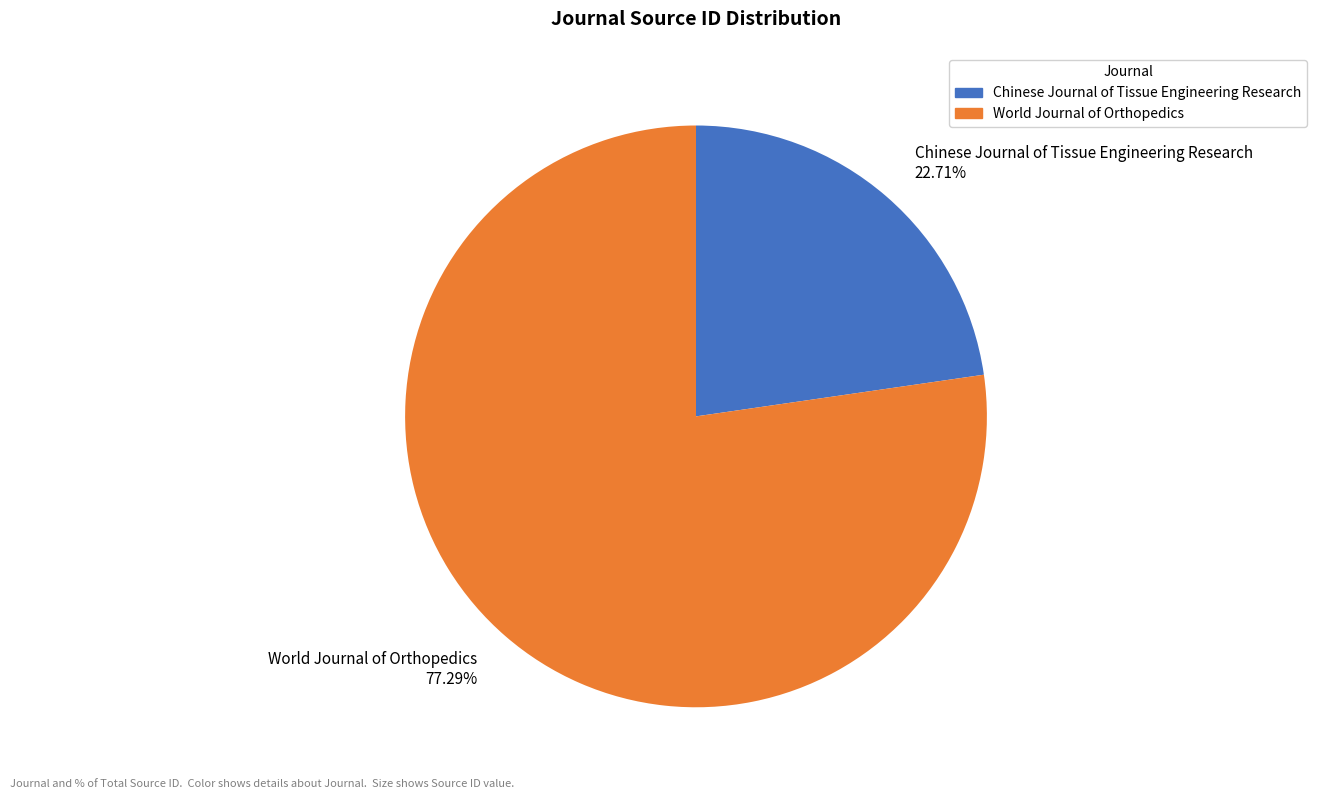

Does World Journal of Orthopedics account for over 50% of the chart?

Yes